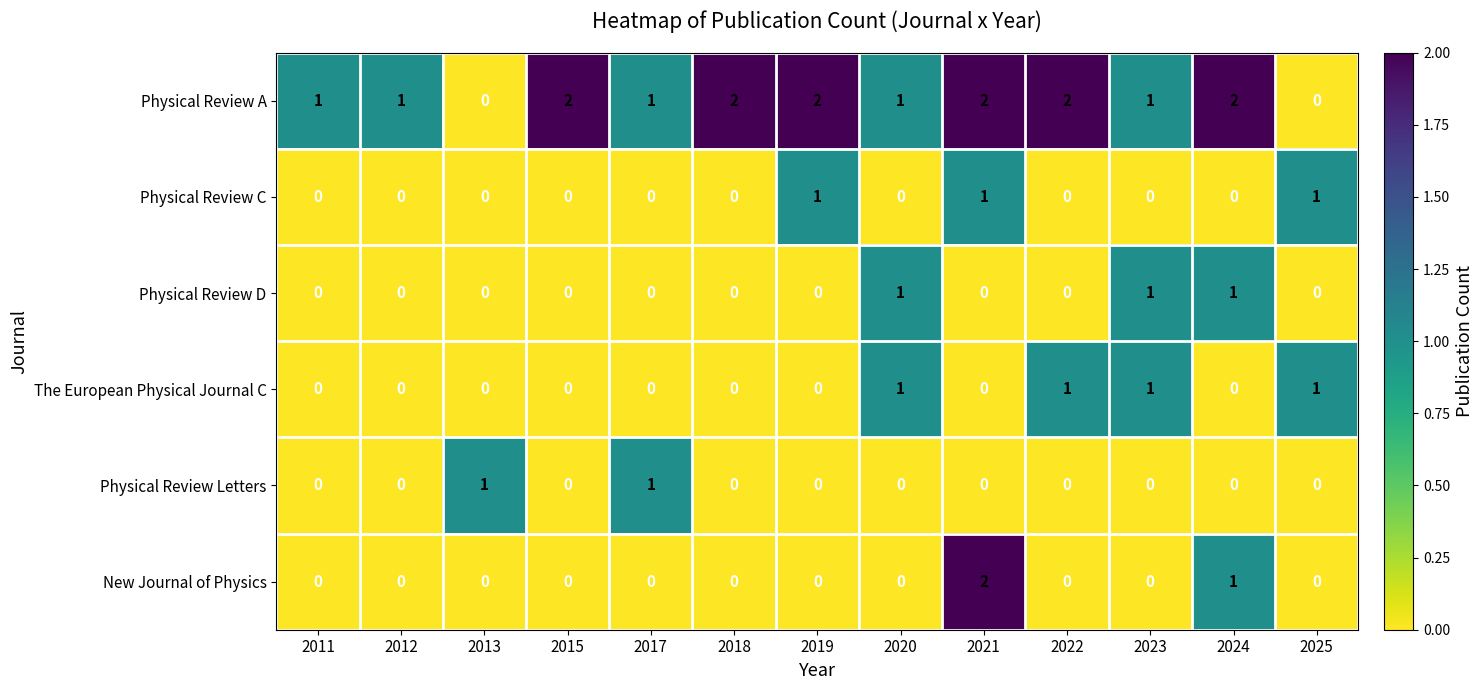

At which label is New Journal of Physics closest to 1?

2024